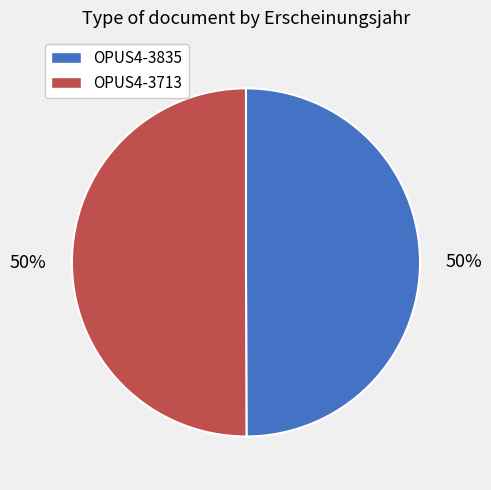

Is the sum of OPUS4-3713 and OPUS4-3835 greater than half?

Yes